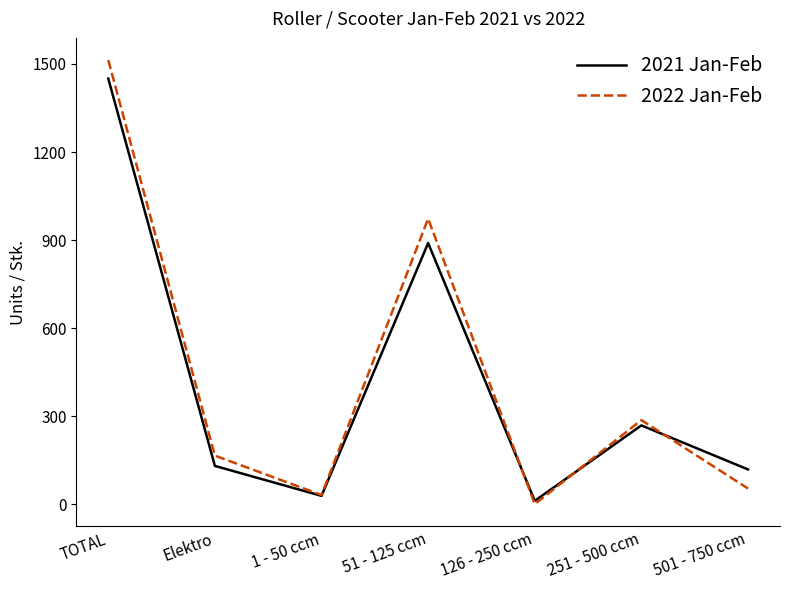

Is the value of 2021 Jan-Feb at 126 - 250 ccm greater than the value of 2022 Jan-Feb at TOTAL?

No